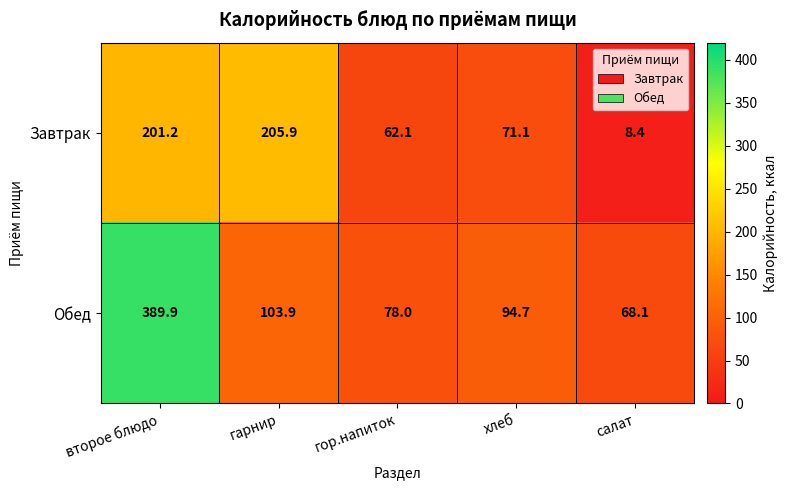

The value of Обед at второе блюдо is 389.9. True or false?

True